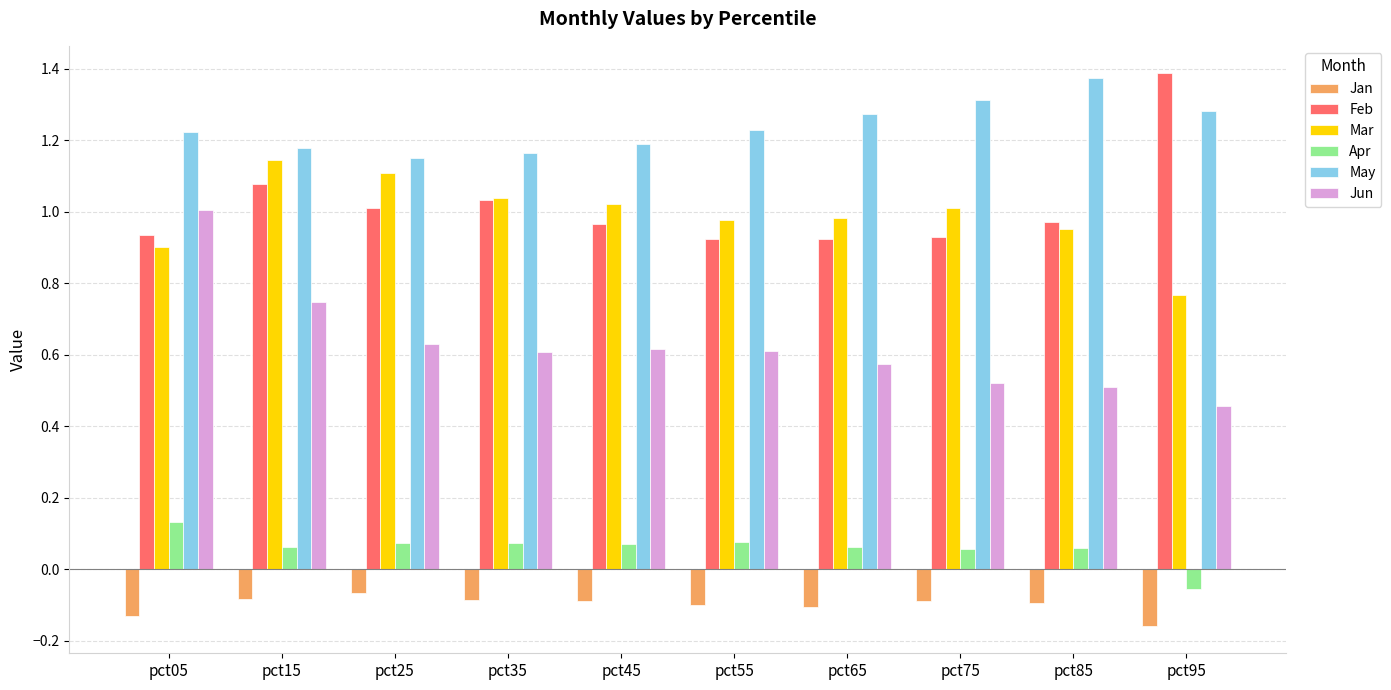

Which category has the highest value in the May series?

pct85